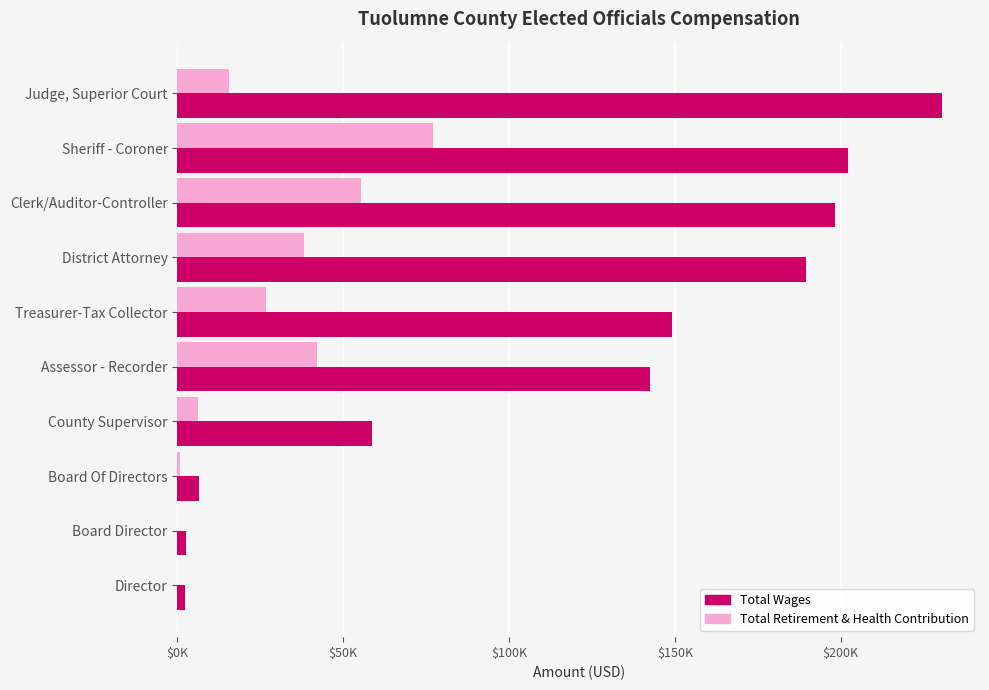

What is the difference between the maximum and minimum values in the Total Retirement & Health Contribution series?

77053